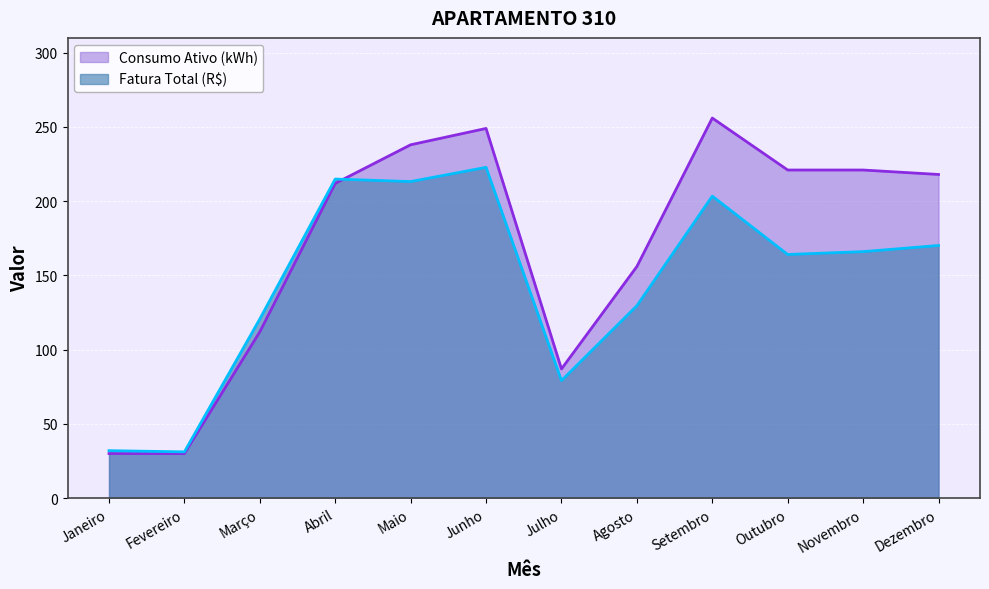

What is the label of the 8th point from the left?

Agosto